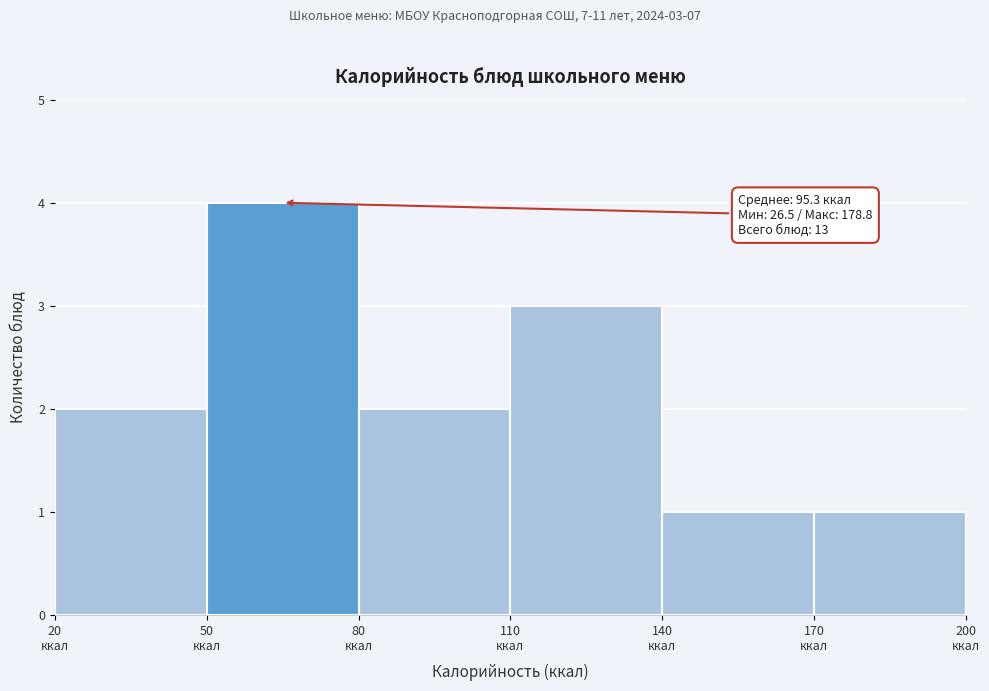

Over which range of the x-axis is the bar tallest?

50 to 80